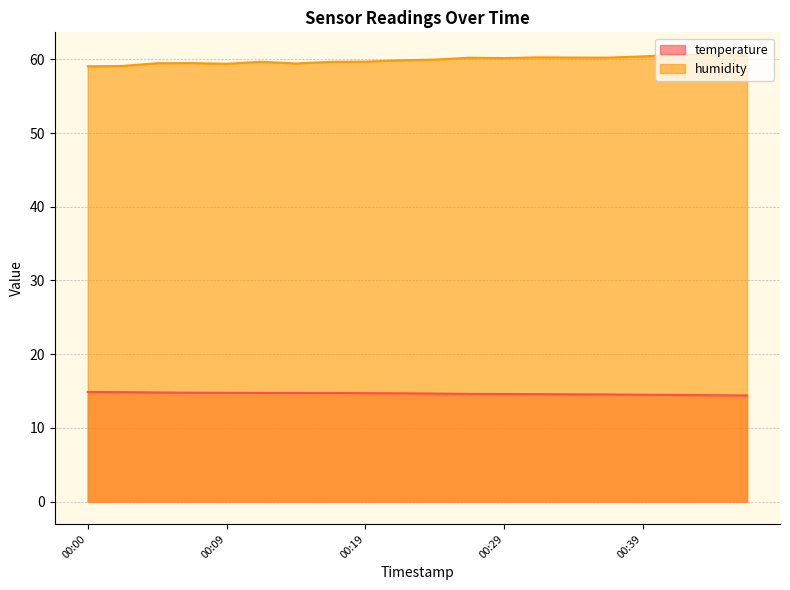

Which label corresponds to the largest value in the chart?

00:41